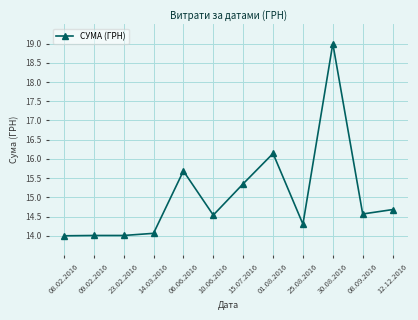

At which label is the value closest to 16?

01.08.2016